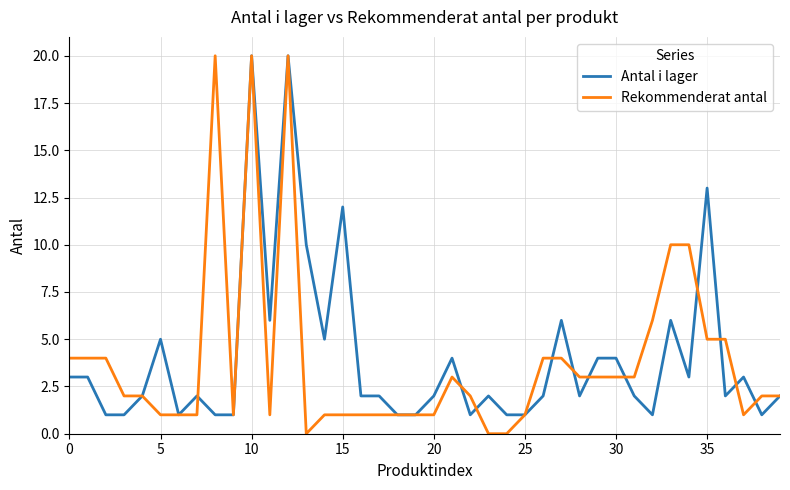

How many lines are shown in the chart?

2